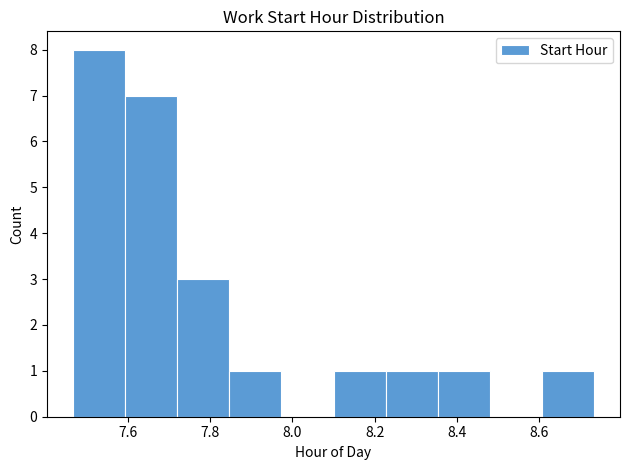

Which range on the x-axis has the tallest bar?

7.46 to 7.60